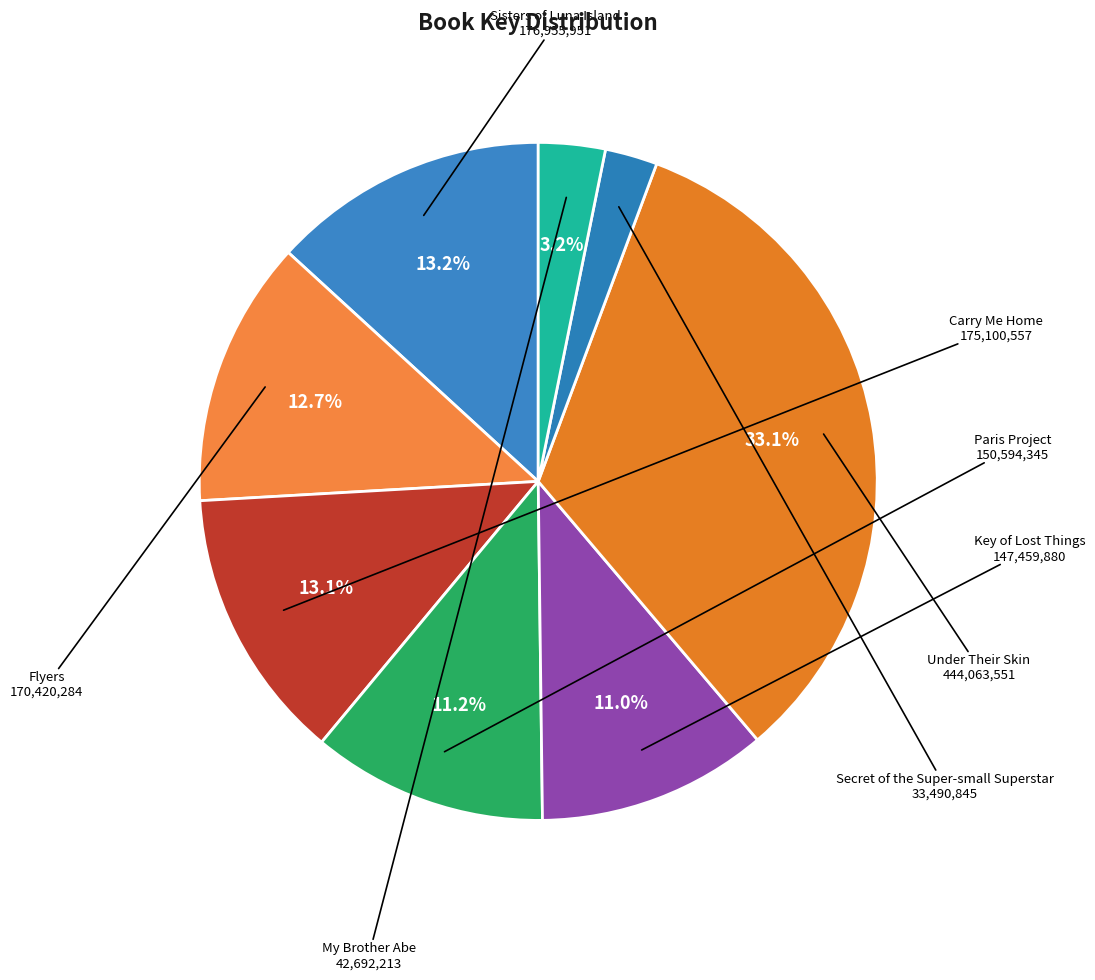

To the nearest percent, what is the average slice percentage?

12%